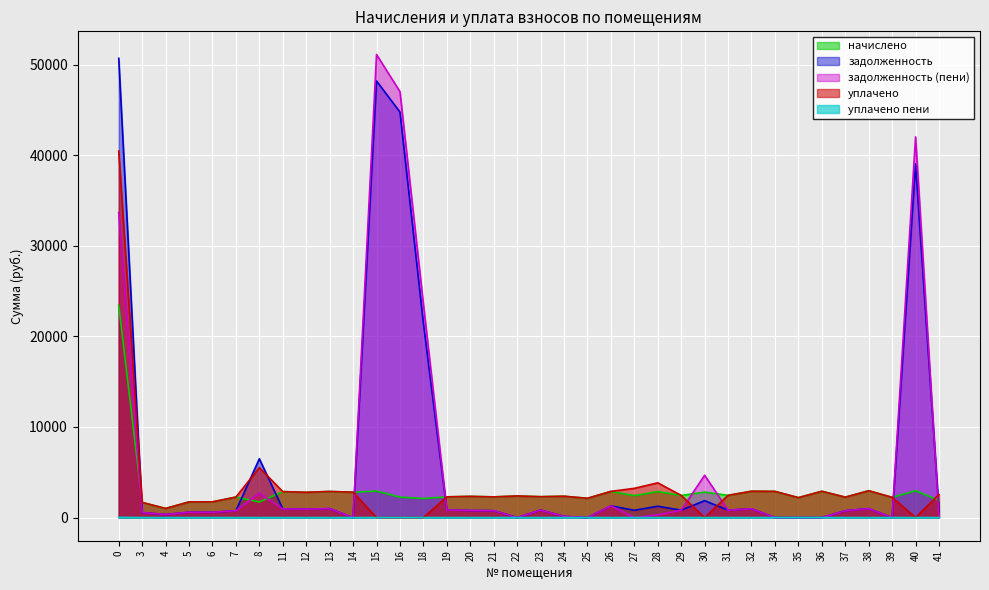

Which has a higher value, 5 or 8?

5